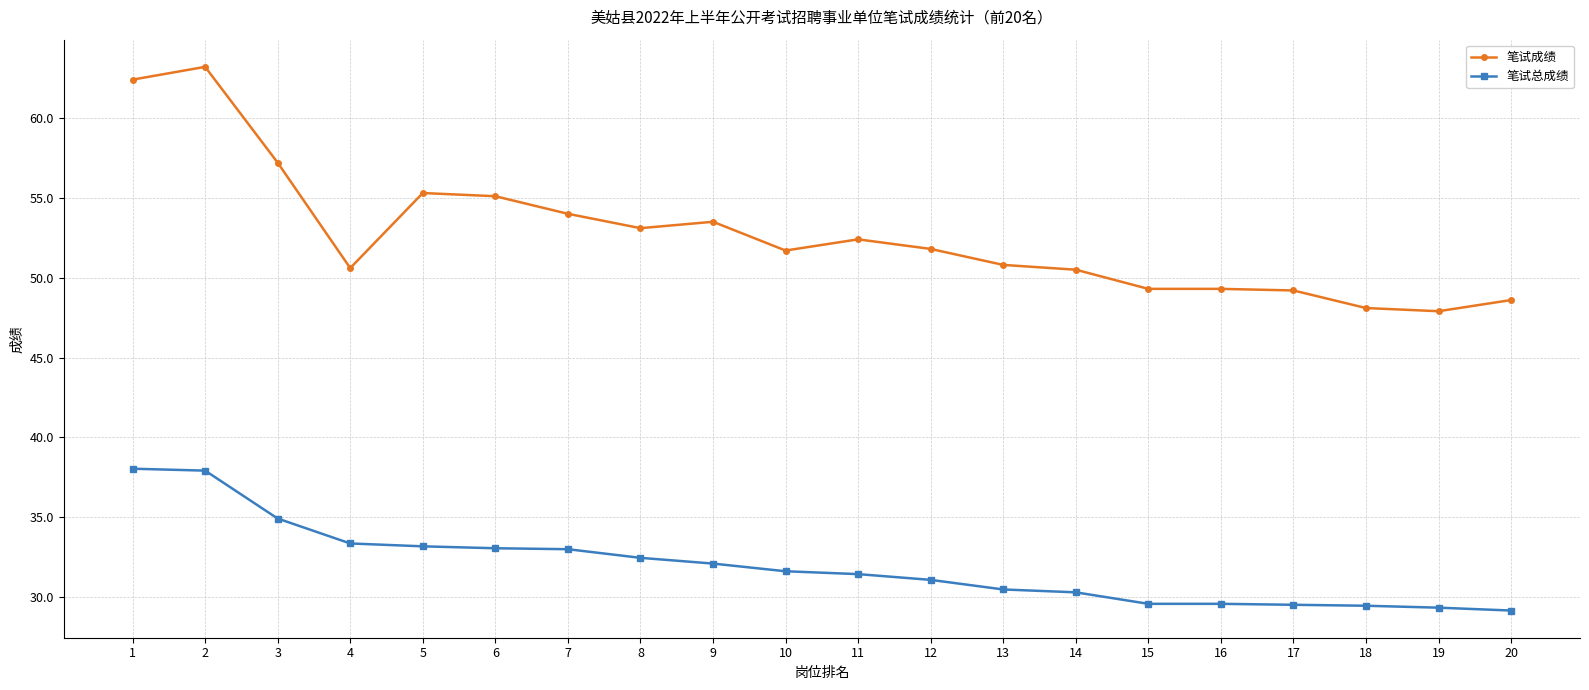

At how many categories does at least one series exceed 39?

20